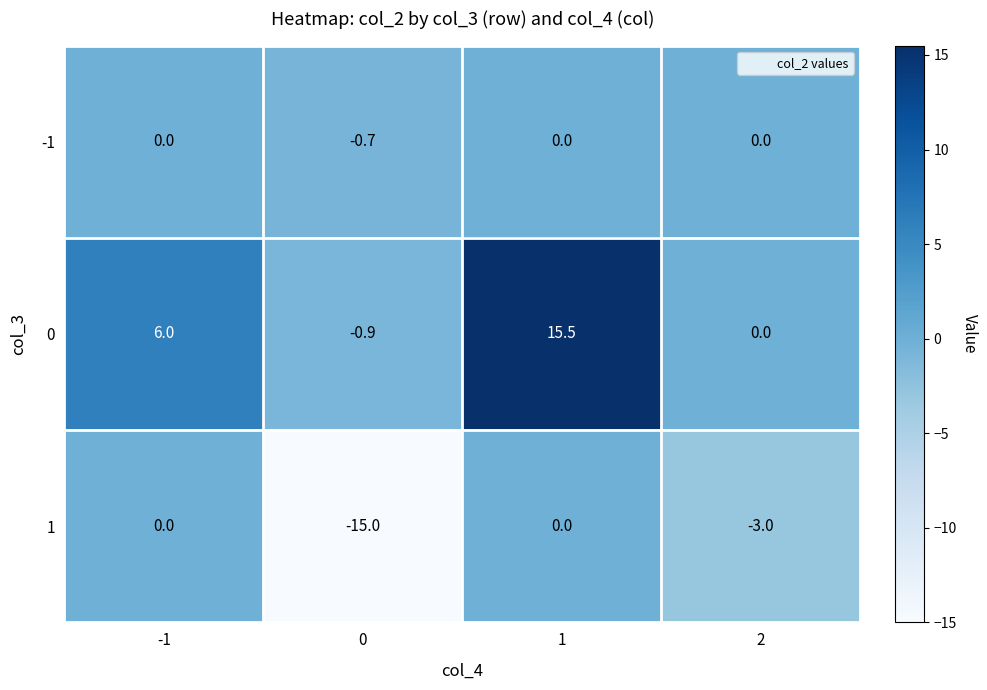

What is the greatest value displayed?

15.5